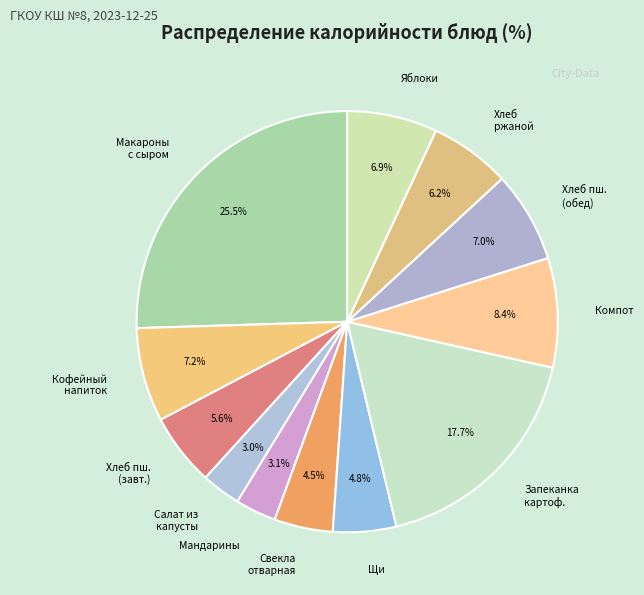

To the nearest percent, what is the average slice percentage?

8%